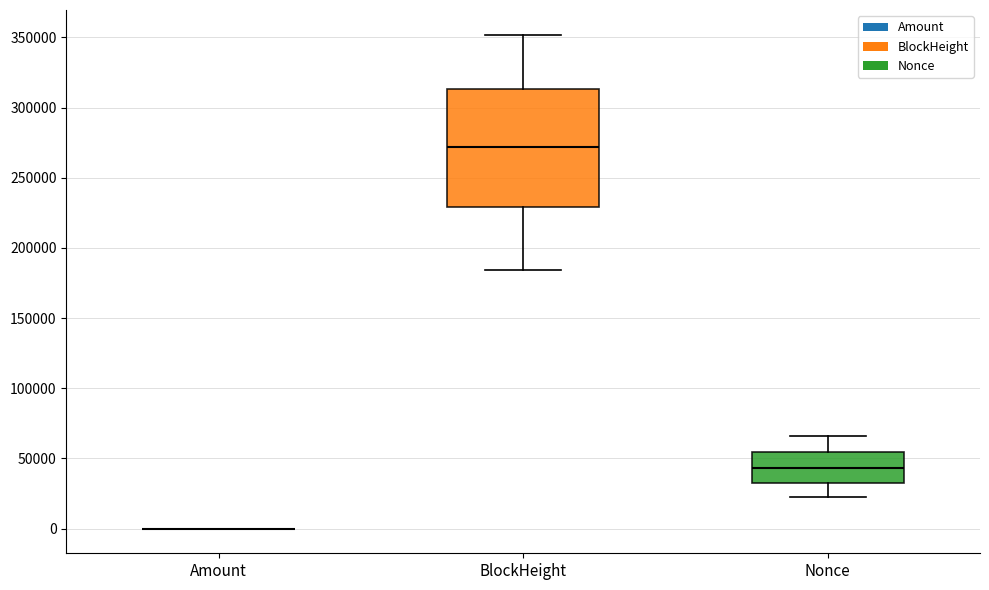

Which box is the tallest, from its lower edge to its upper edge?

BlockHeight